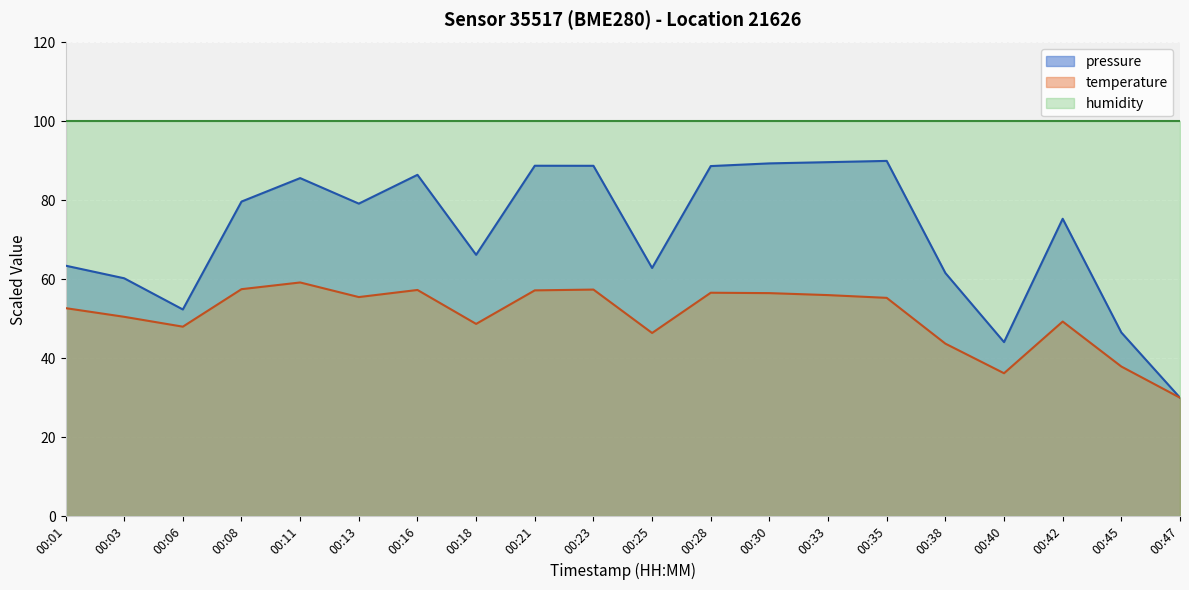

Count the number of data series in this chart.

3